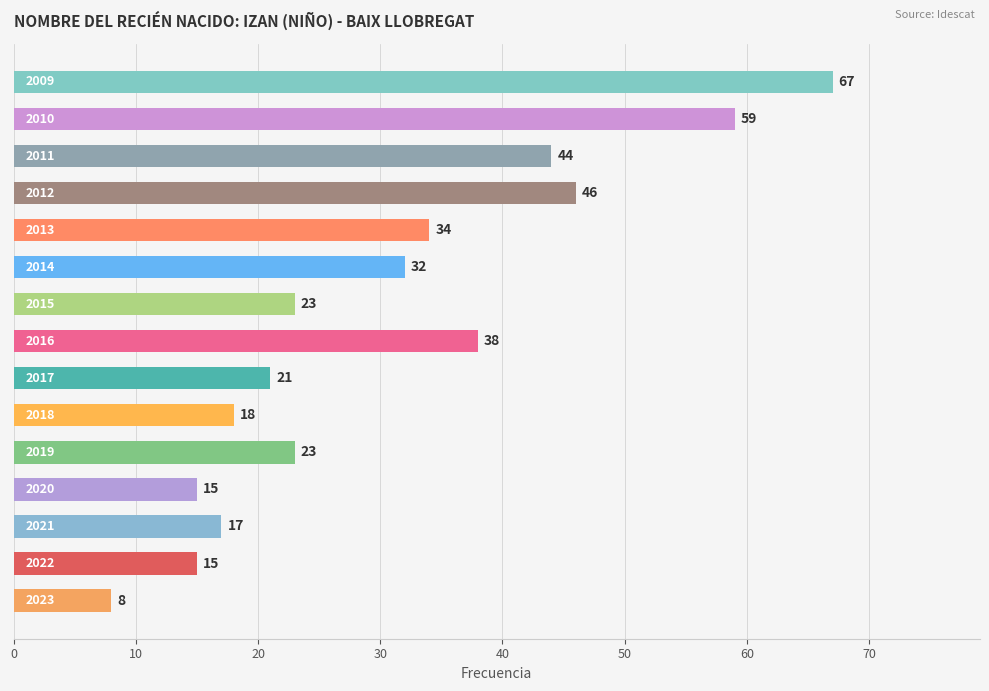

What is the difference between the maximum and minimum values?

59